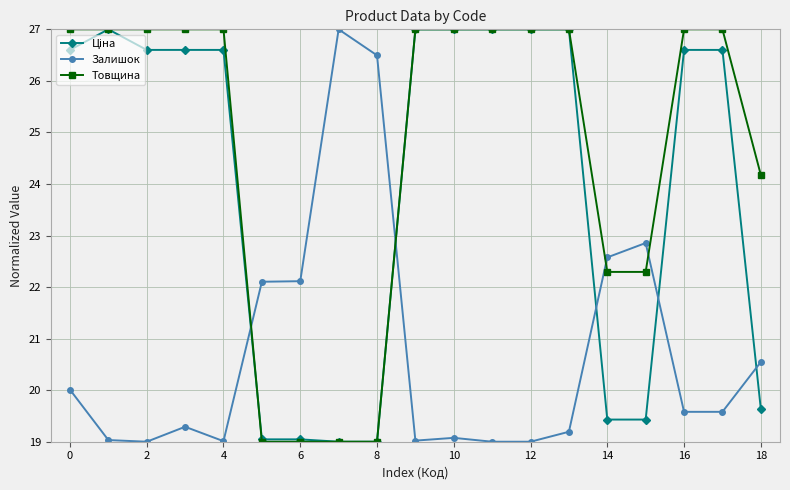

True or false: Залишок and Товщина intersect in this chart.

True